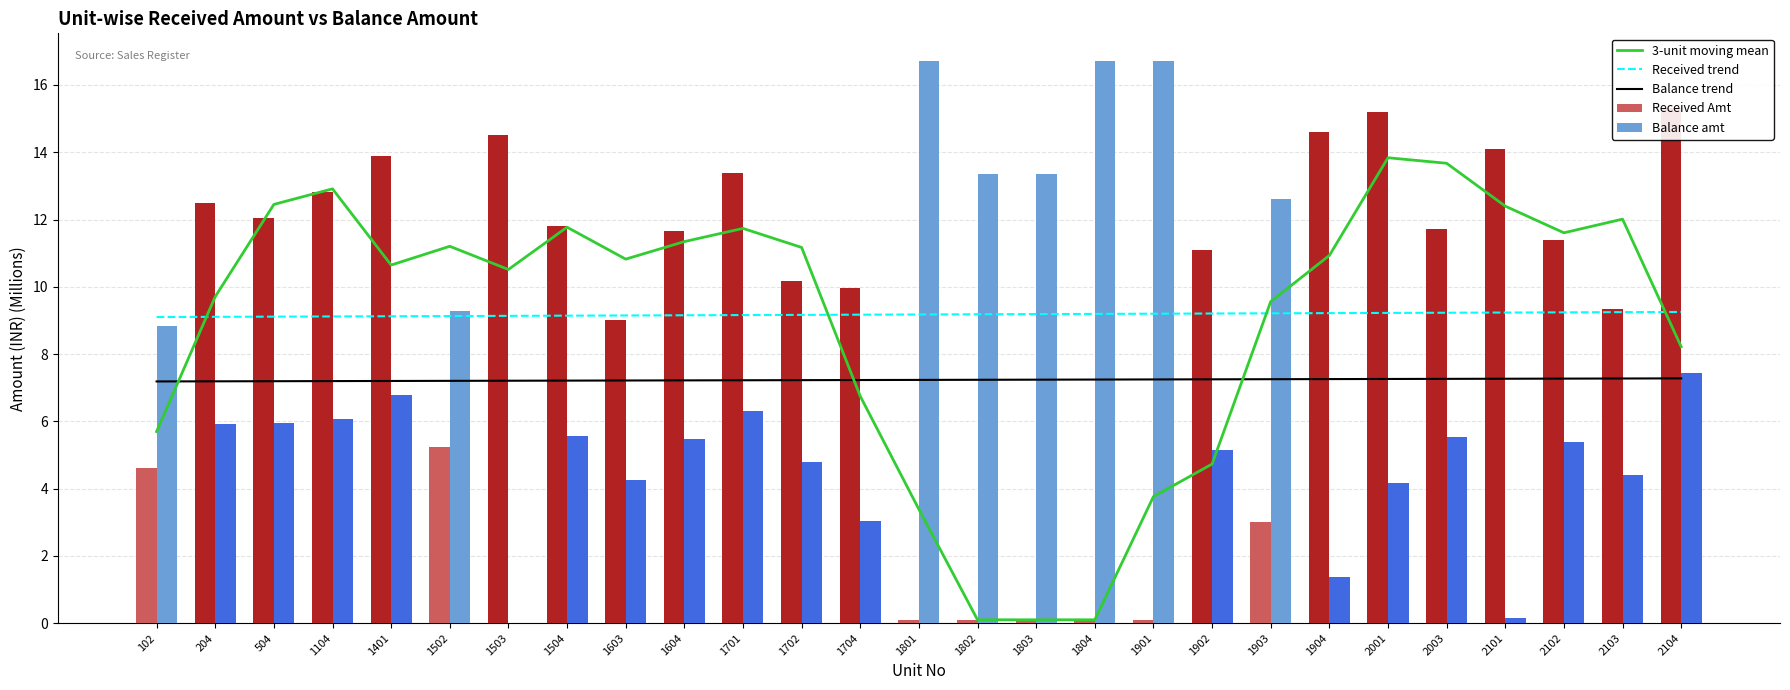

How many data points in 3-unit moving mean are less than 10?

11